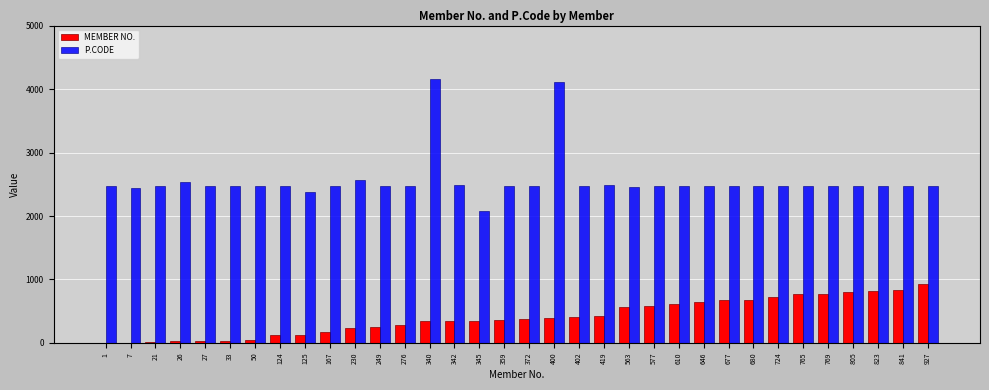

What is the greatest value displayed?

4151